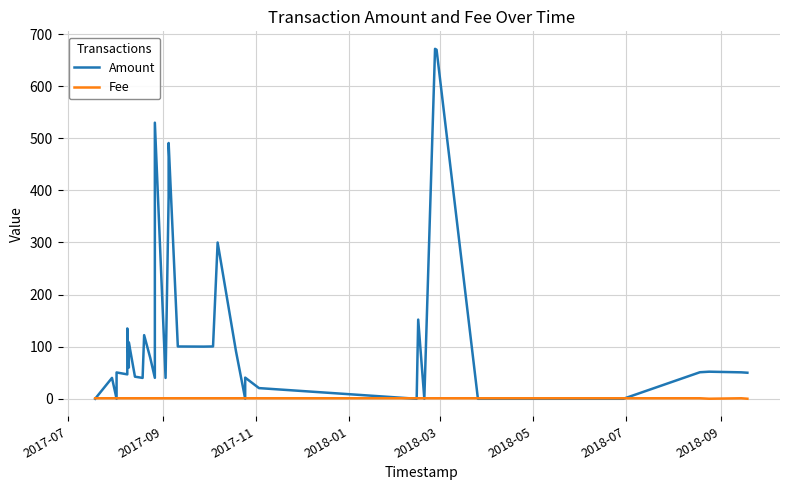

The Amount series shows 287.7 at 2017-09. True or false?

False